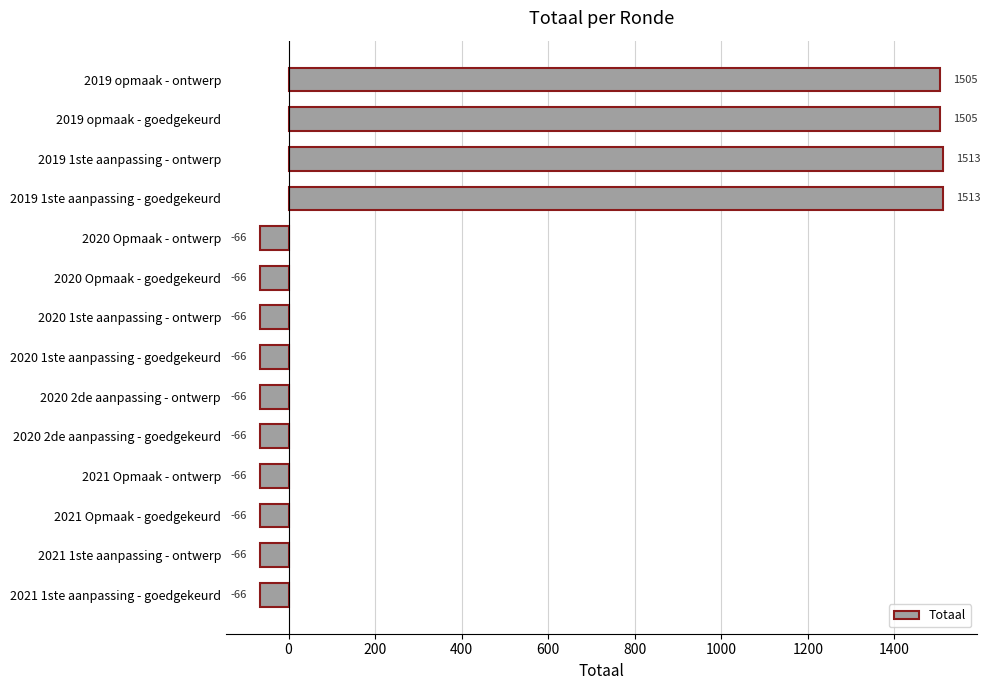

What is the value of the 2nd bar from the top?

1505